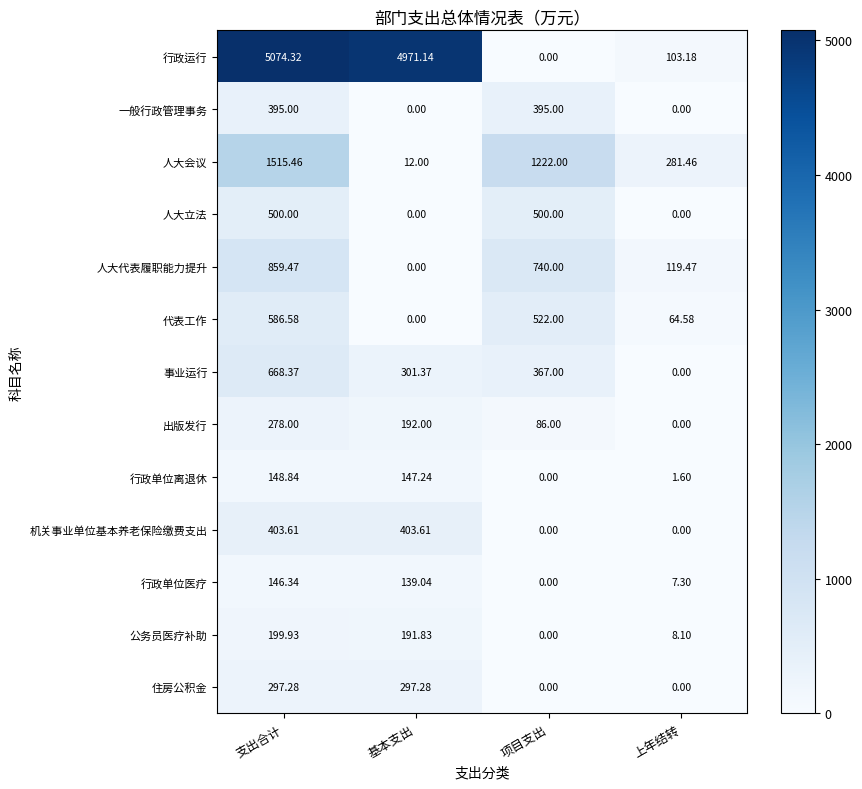

Which series has the widest spread of values?

行政运行